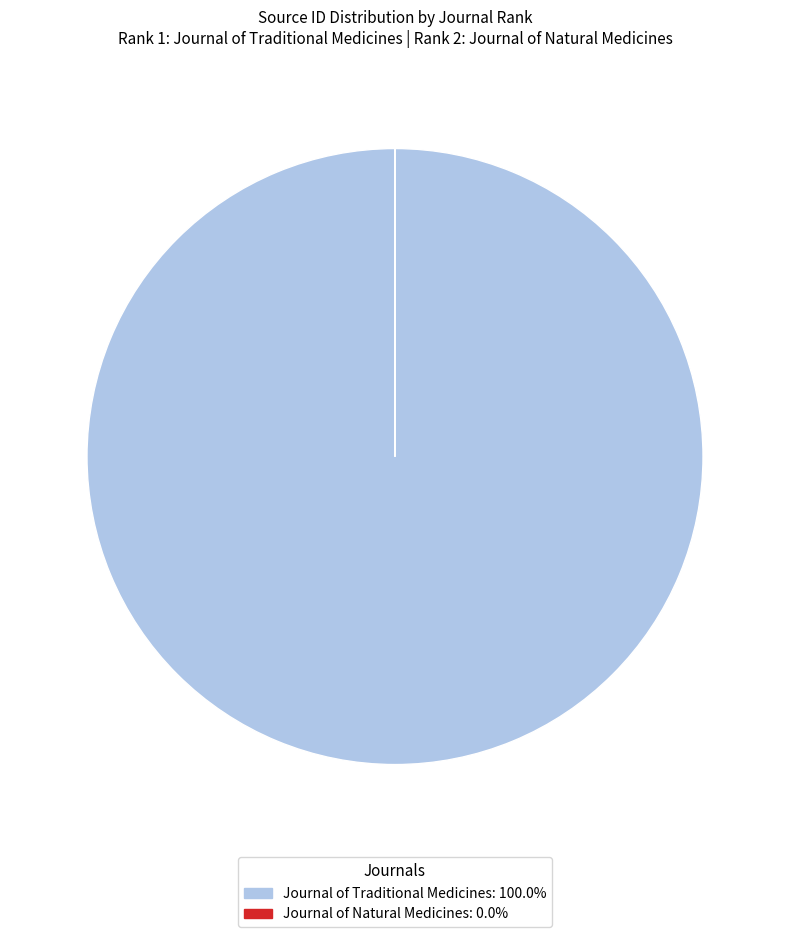

What is the majority slice?

Journal of Traditional Medicines